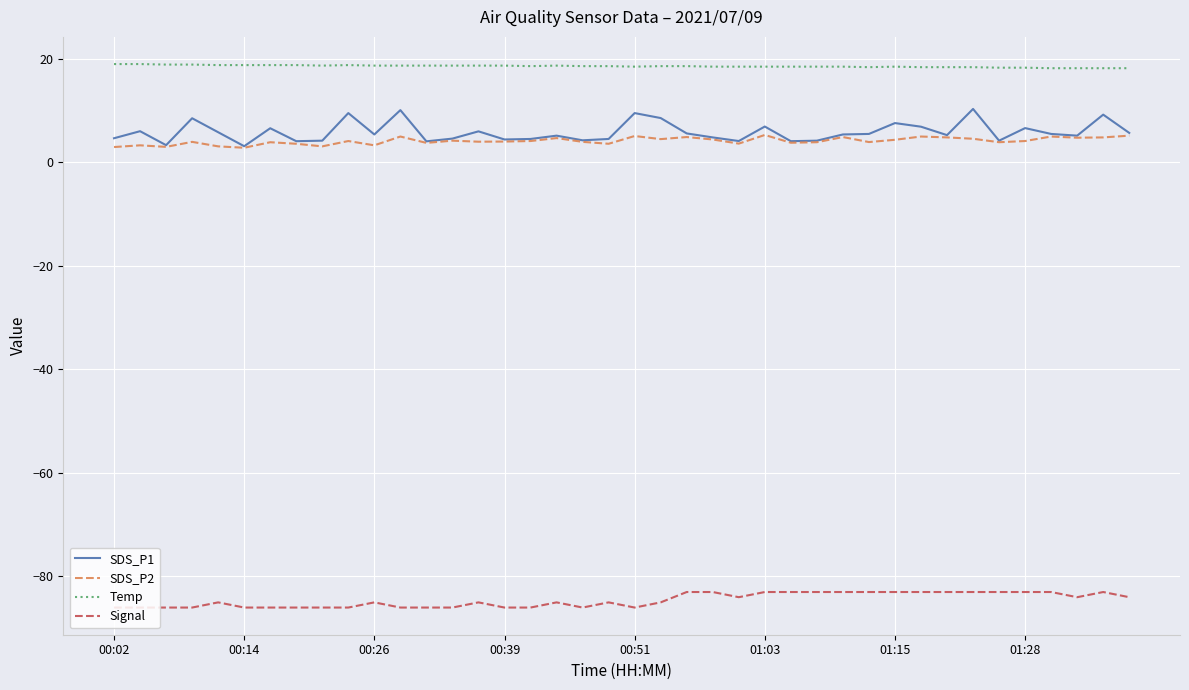

List the series in order of their peak value, lowest first.

Signal, SDS_P2, SDS_P1, Temp